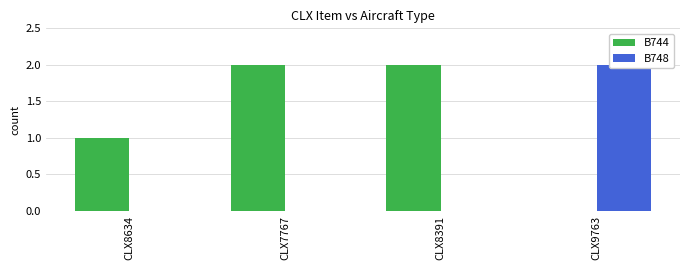

The B748 series shows 1 at CLX8634. True or false?

False